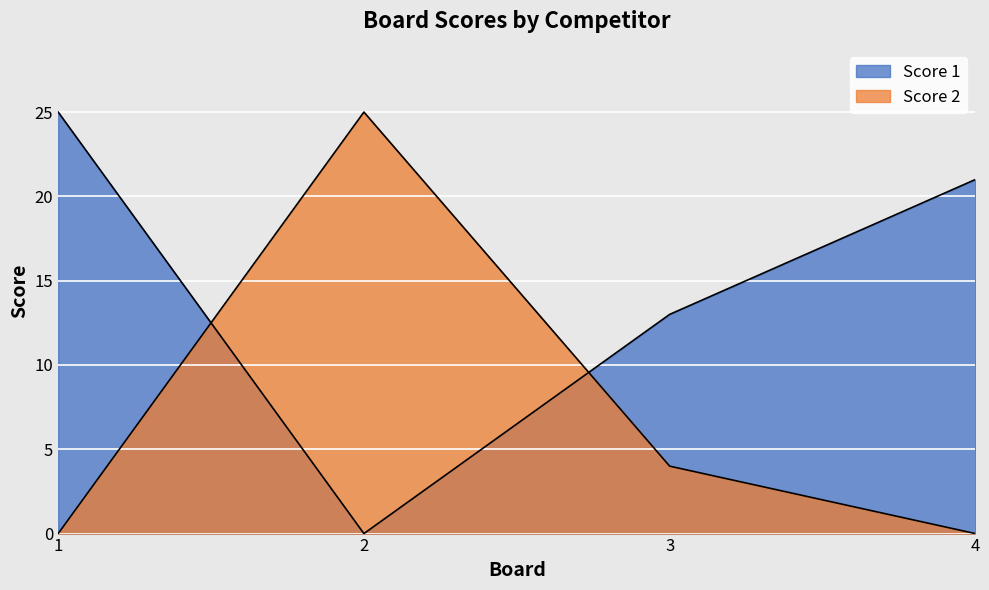

At which category is the sum across all series the highest?

1